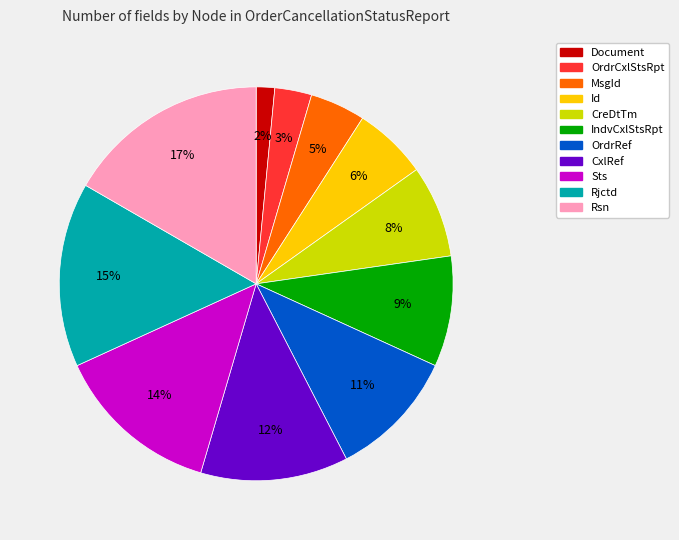

Which slice is the largest?

Rsn